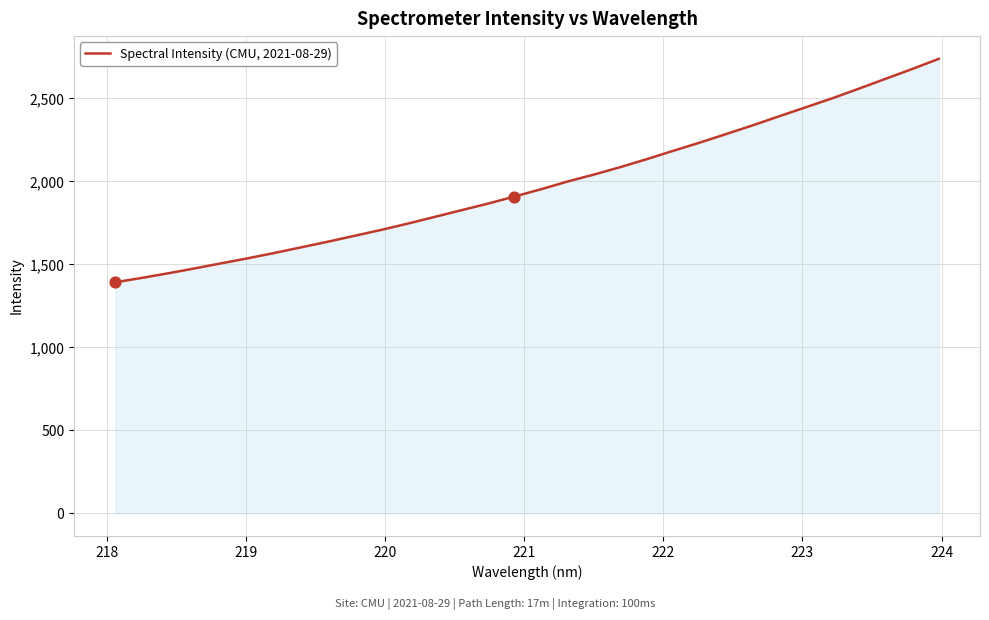

What is the smallest value displayed?

1391.9